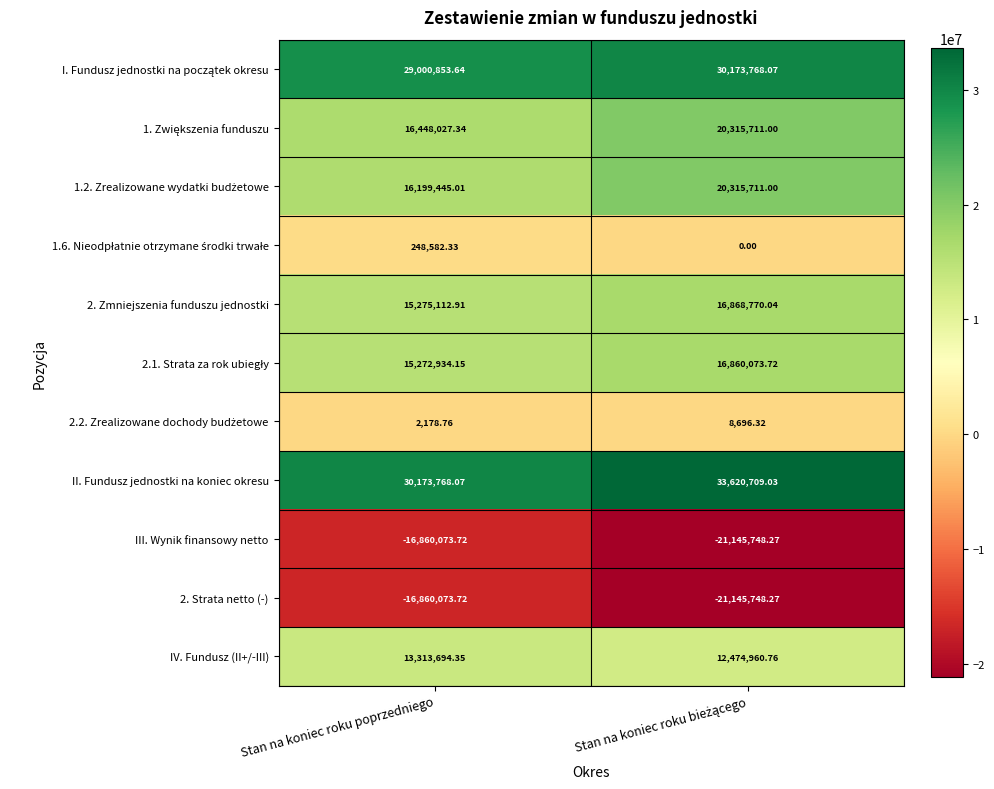

At which label is 2. Zmniejszenia funduszu jednostki closest to 16071941?

Stan na koniec roku poprzedniego